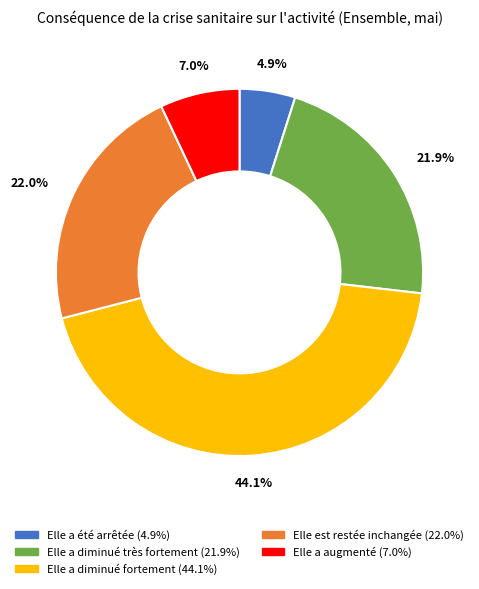

To the nearest percent, what is the difference between the largest and smallest slice percentages?

39%